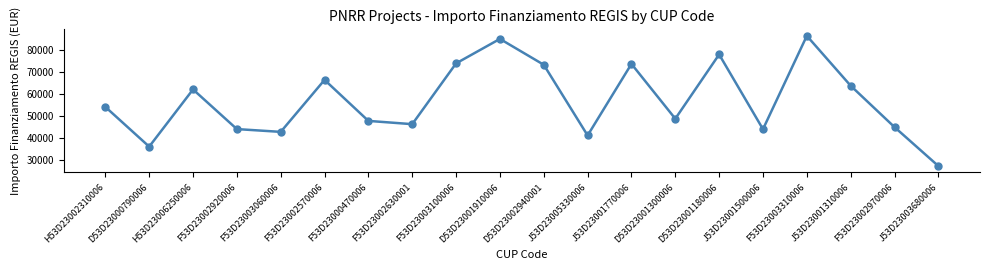

What position from the right is H53D23006250006?

18